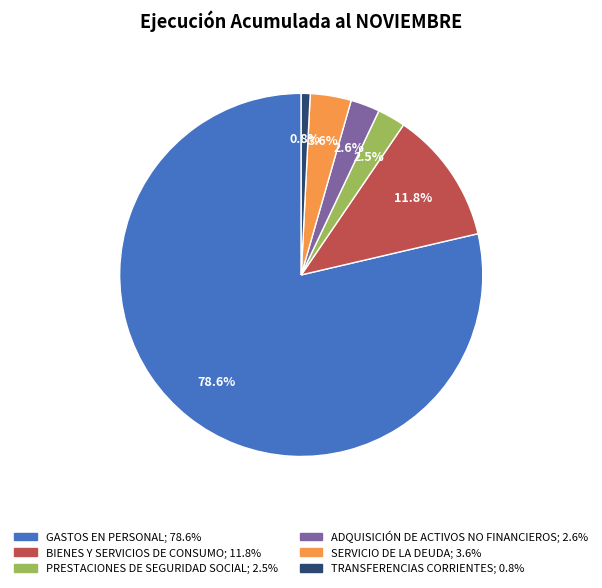

Which category has the smallest portion of the pie?

TRANSFERENCIAS CORRIENTES